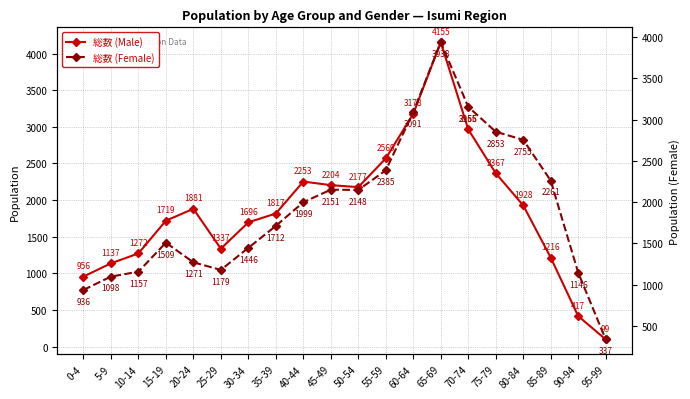

What position from the right is 95-99?

1